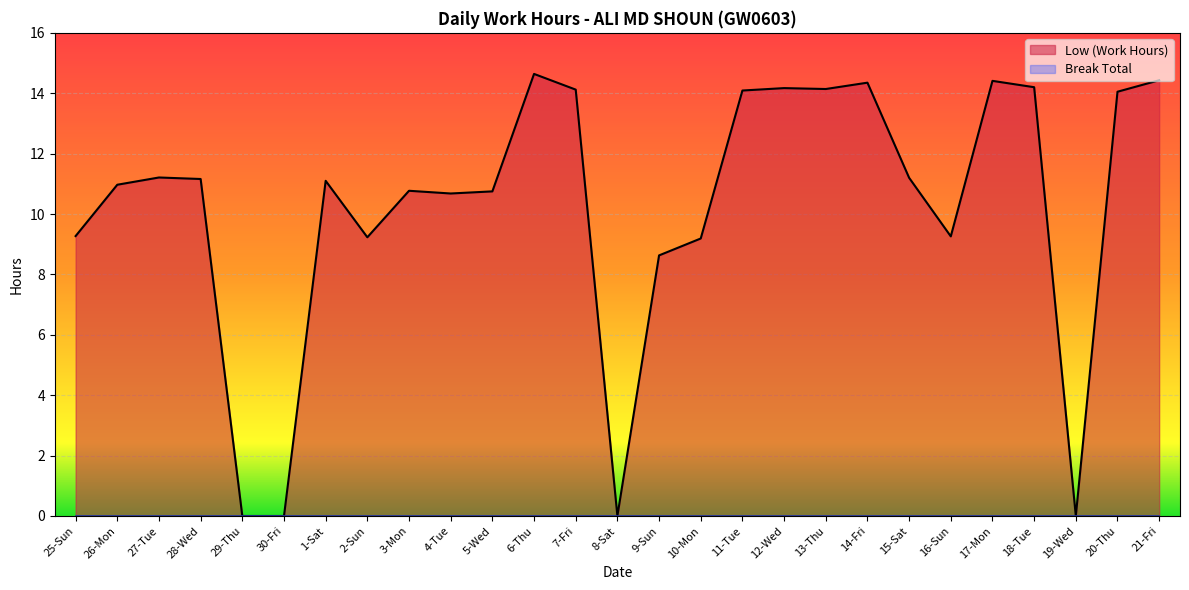

How many lines are shown in the chart?

2